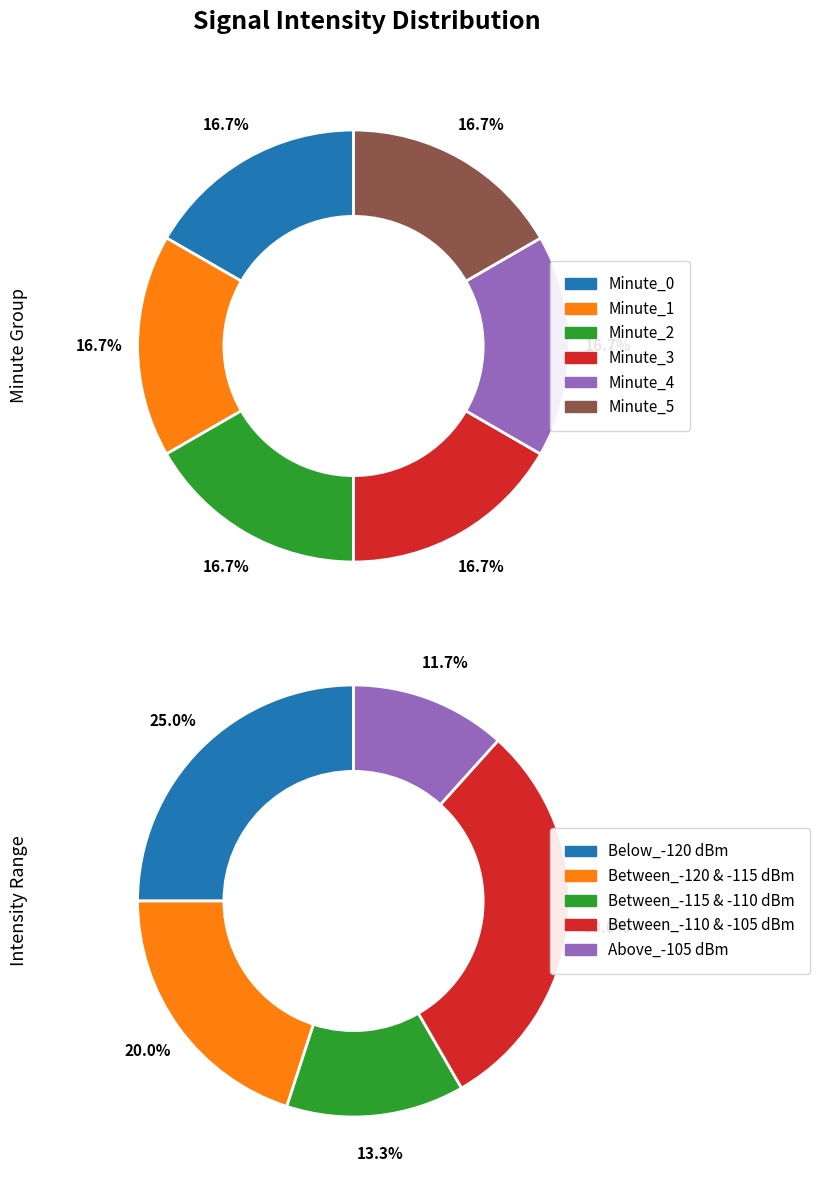

What is the total percentage of Minute_3 and Minute_5?

33.3%